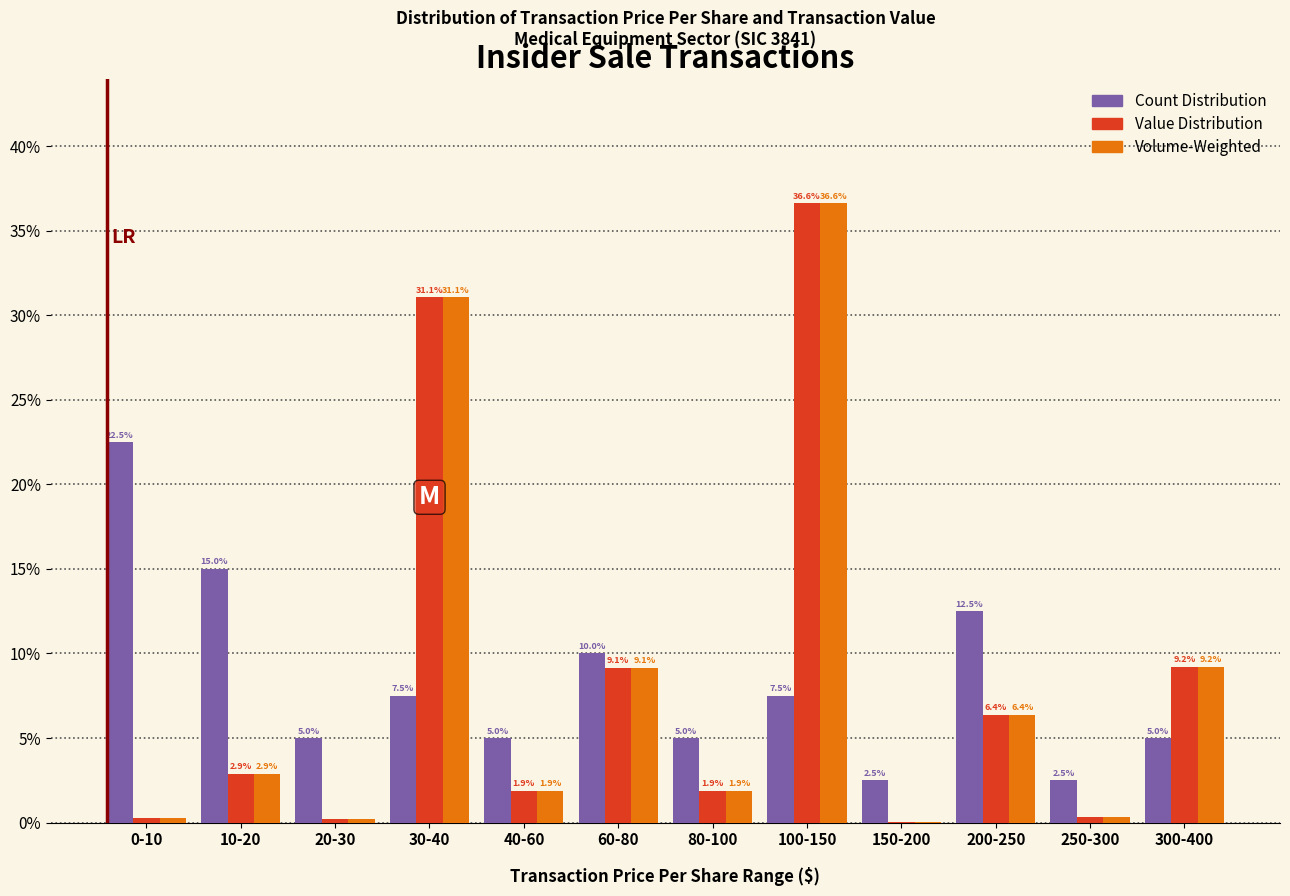

Between 10-20 and 150-200, which series saw the biggest shift?

Count Distribution